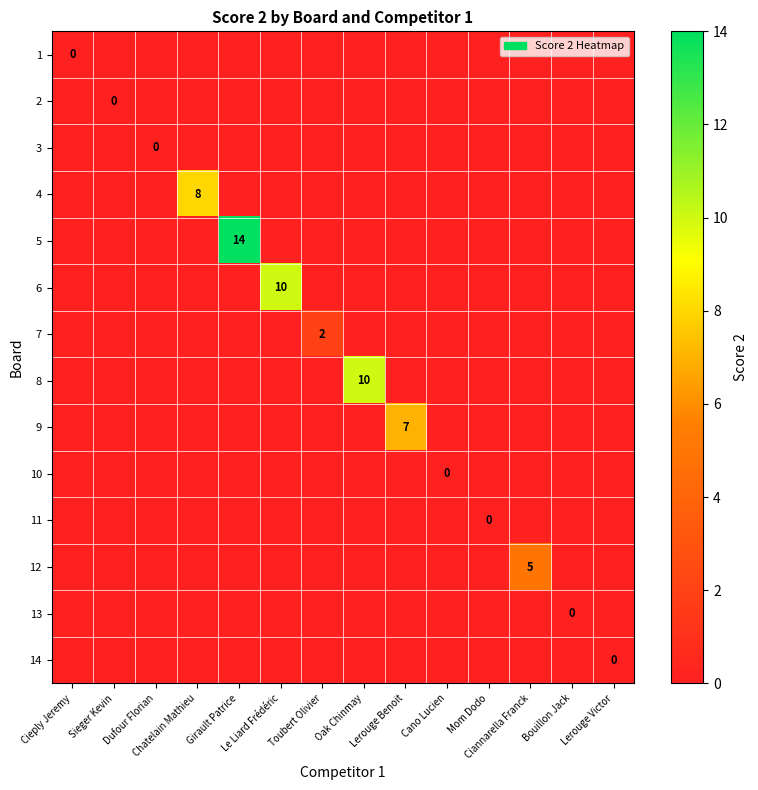

How many 9 values are between -1 and 0?

13